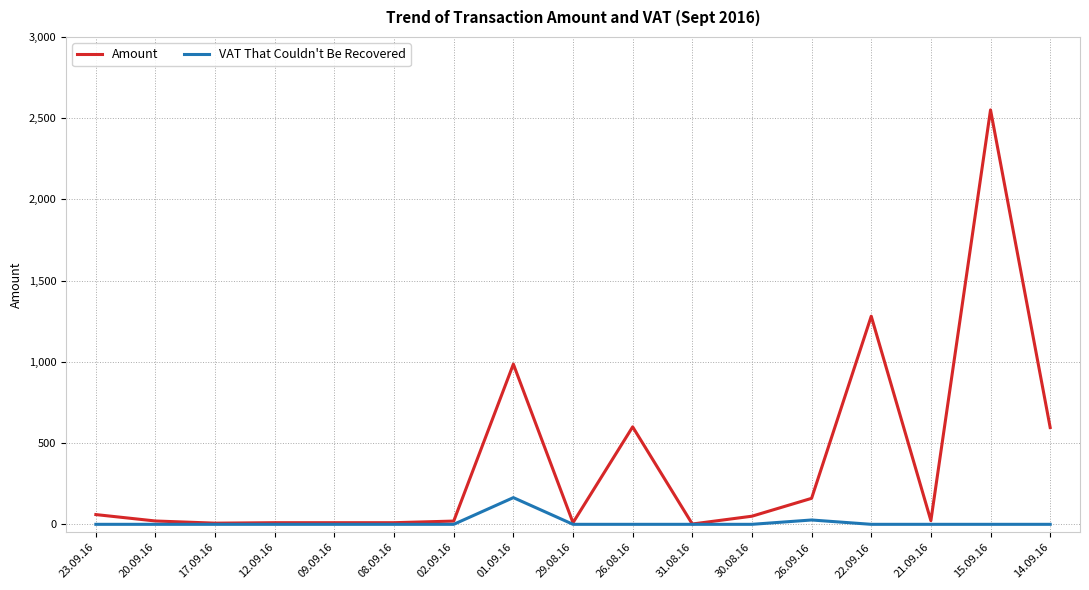

Rank the series by their maximum value, from highest to lowest.

Amount, VAT That Couldn't Be Recovered